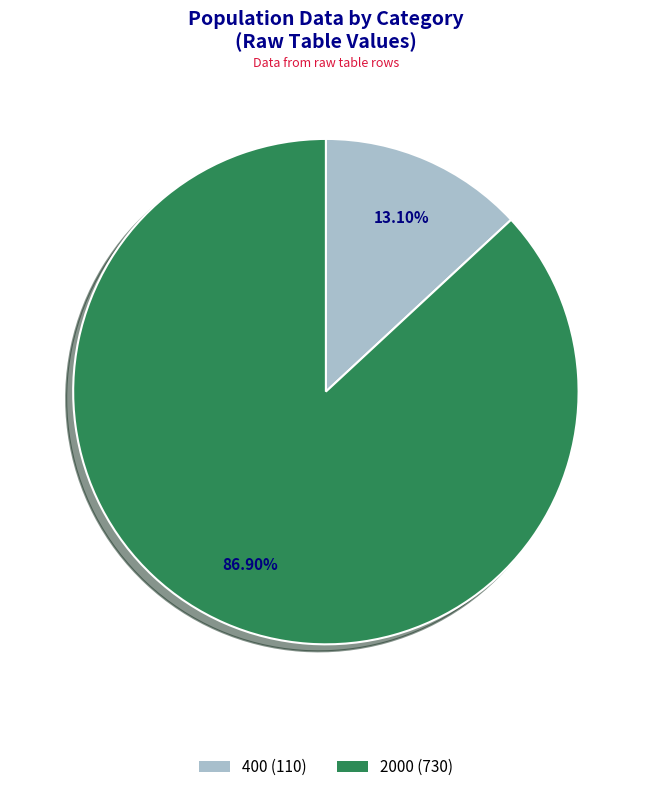

Between 400 (110) and 2000 (730), which is larger?

2000 (730)